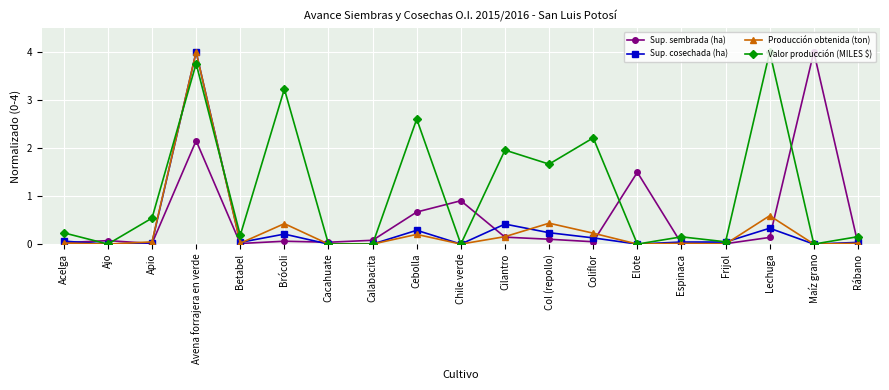

Rank the series at Brócoli from highest to lowest value.

Valor producción (MILES $), Producción obtenida (ton), Sup. cosechada (ha), Sup. sembrada (ha)